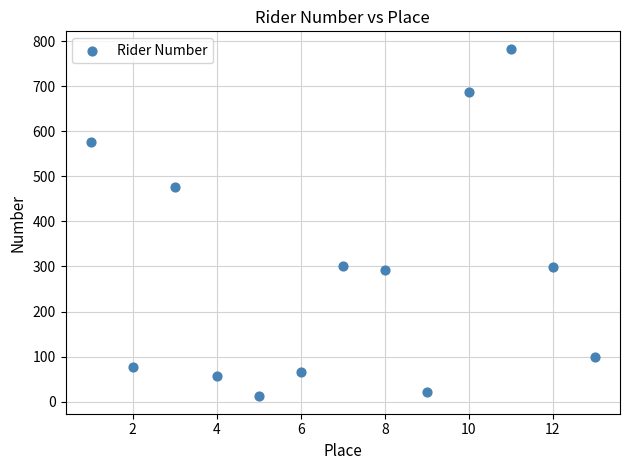

What is the range of Y values (max minus min)?

771